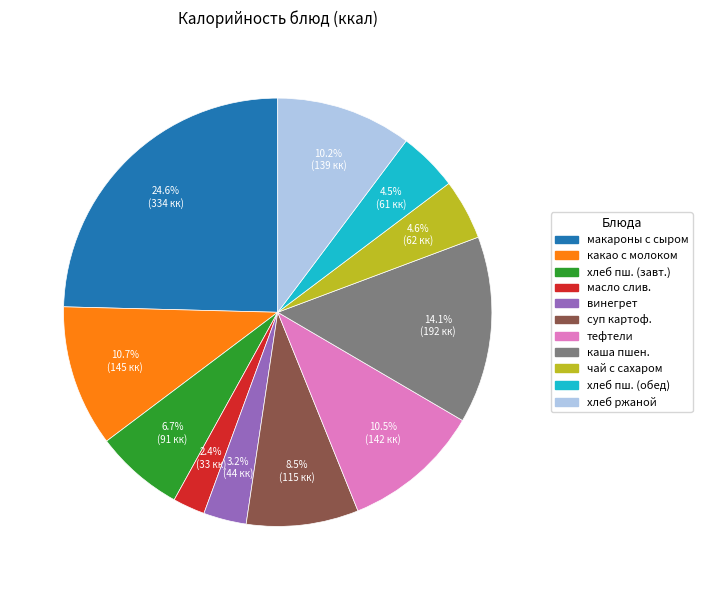

Is there a majority slice in this chart?

No